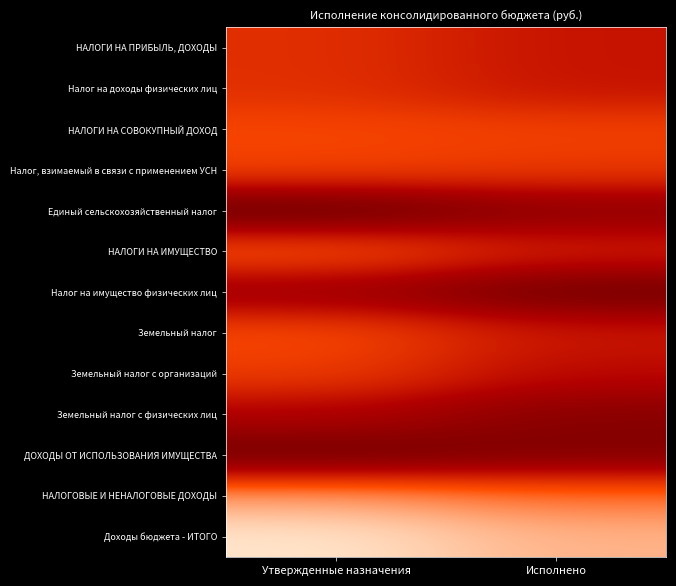

Which category has the lowest value across all series?

Утвержденные назначения